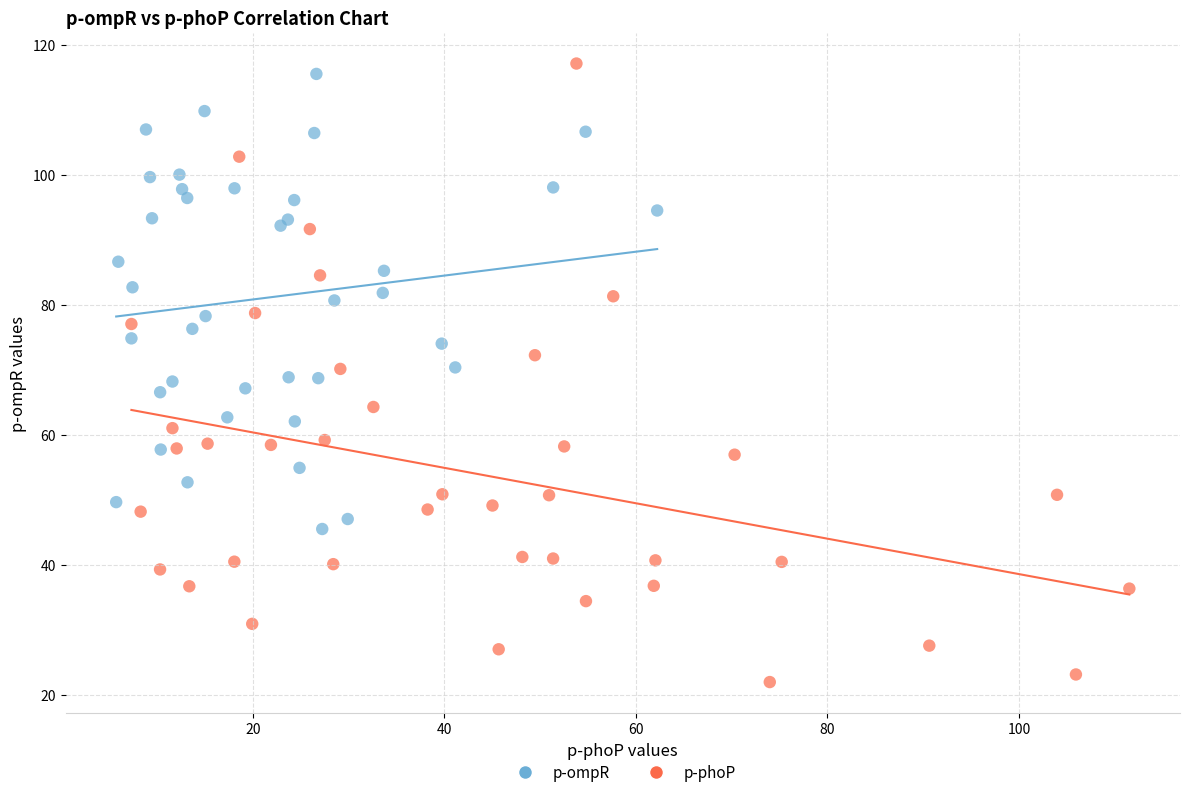

What are all the series names shown in the legend?

p-ompR, p-phoP